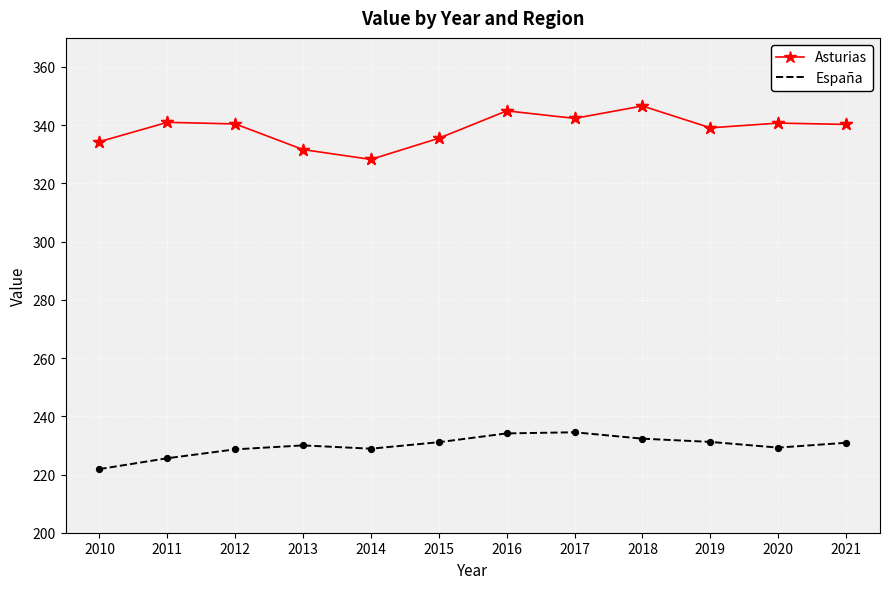

Which series has the widest spread of values?

Asturias